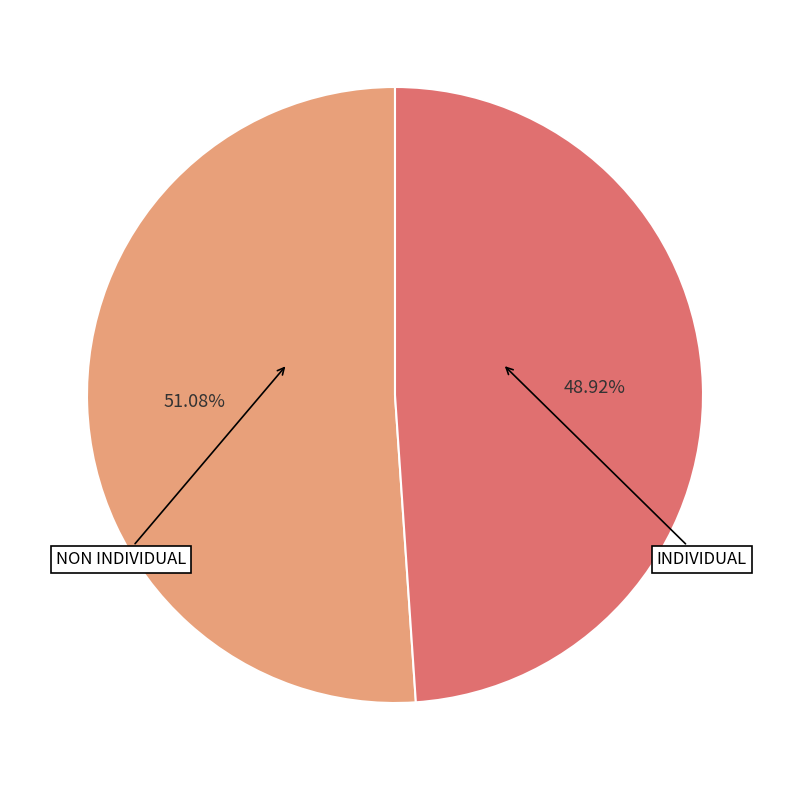

Is there a majority slice in this chart?

Yes